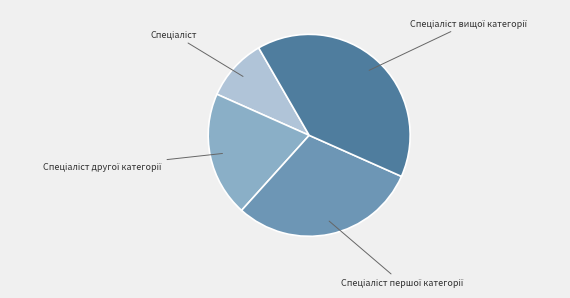

Which slice is the smallest?

Спеціаліст